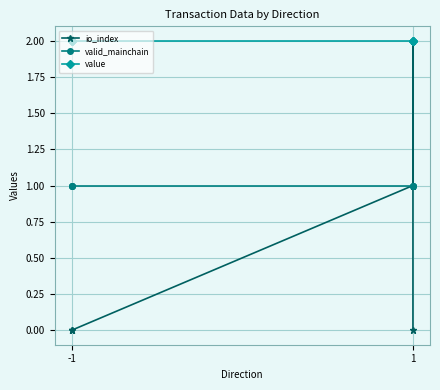

Is the value of valid_mainchain at -1 greater than the value of value at -1?

No